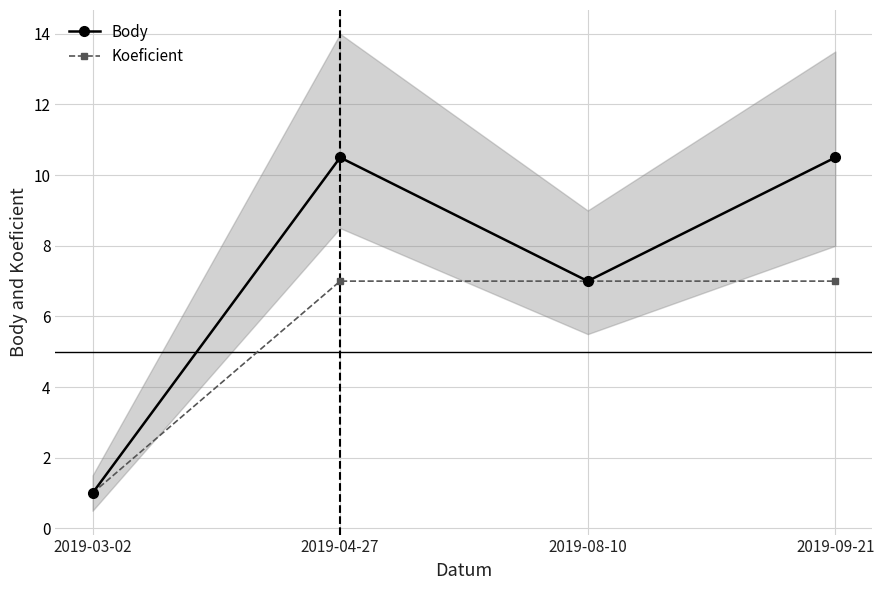

Between 2019-03-02 and 2019-04-27, which is larger?

2019-04-27